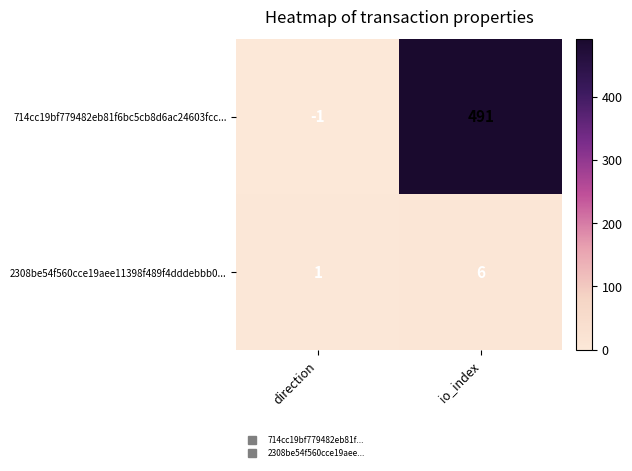

At how many categories does at least one series exceed 342?

1